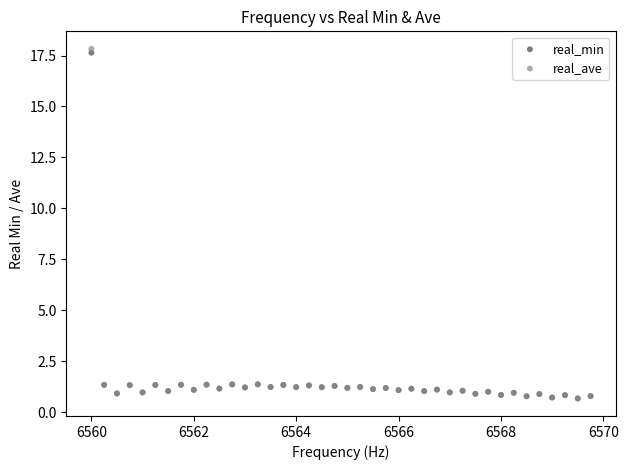

What are all the series names shown in the legend?

real_min, real_ave